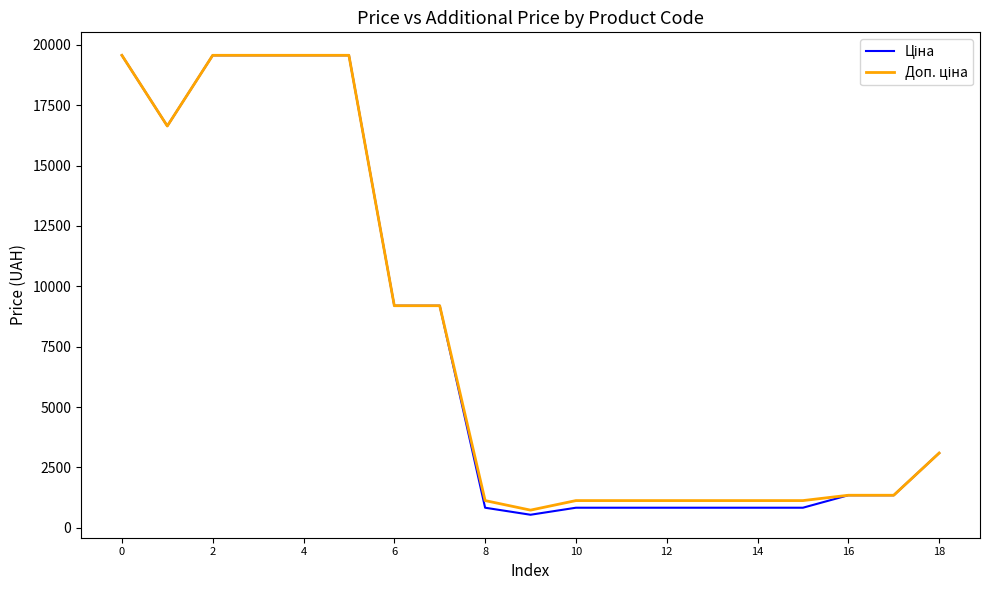

What is the maximum value shown in the chart?

19564.9